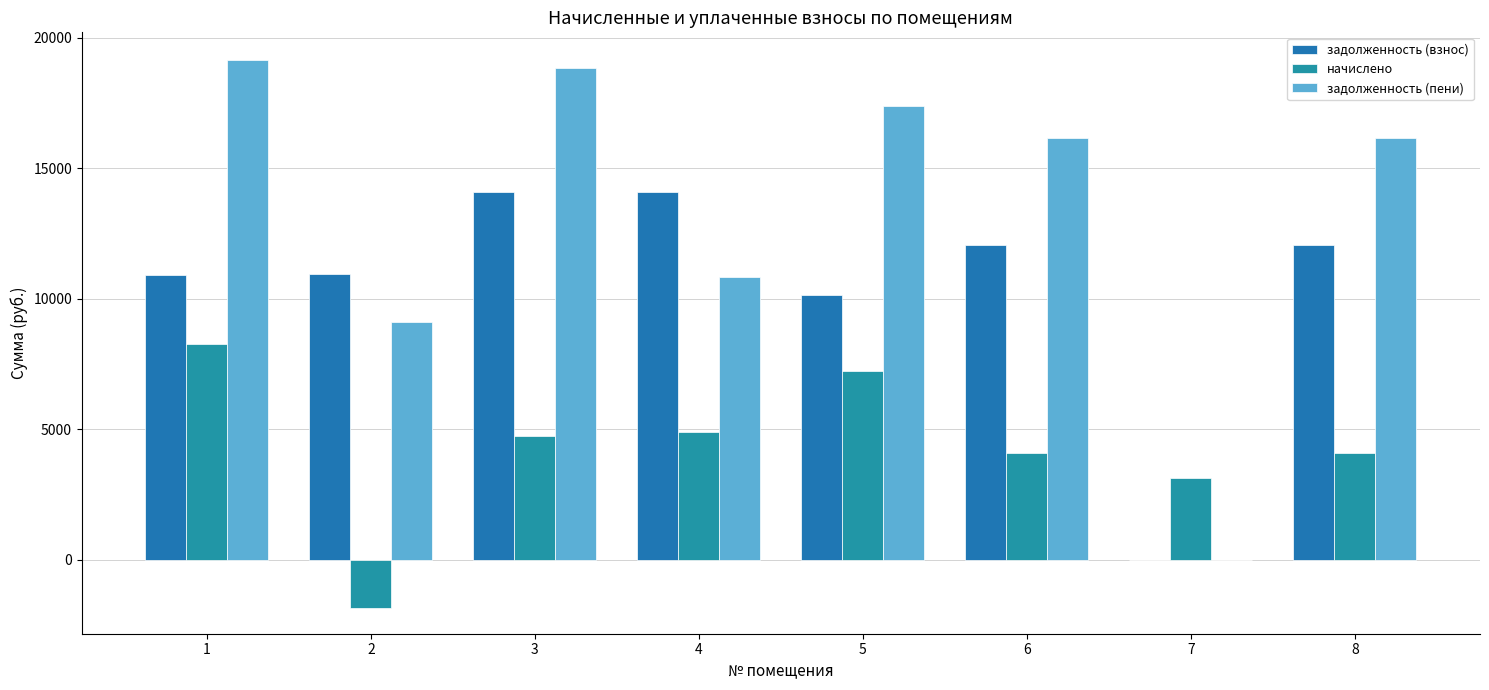

Is it true that начислено equals 4749.8 at 3?

True